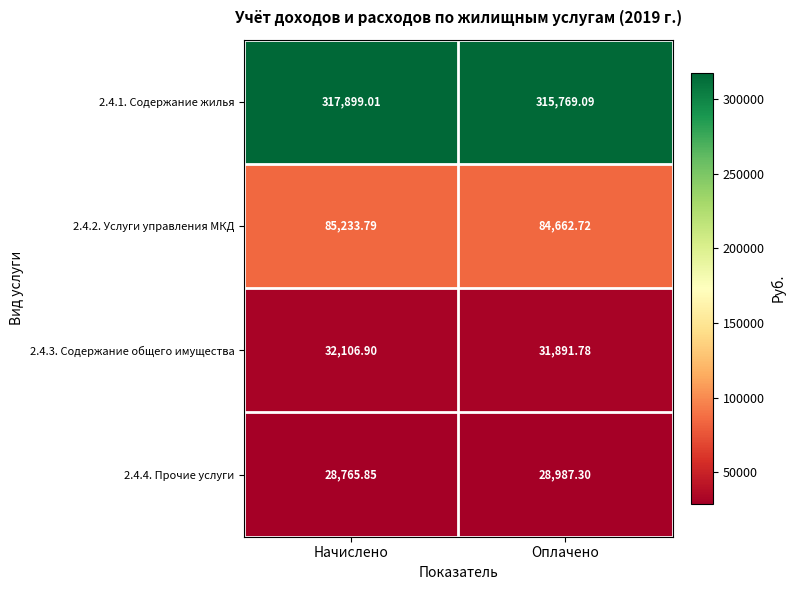

Rank the categories by 2.4.2. Услуги управления МКД value from highest to lowest.

Начислено, Оплачено